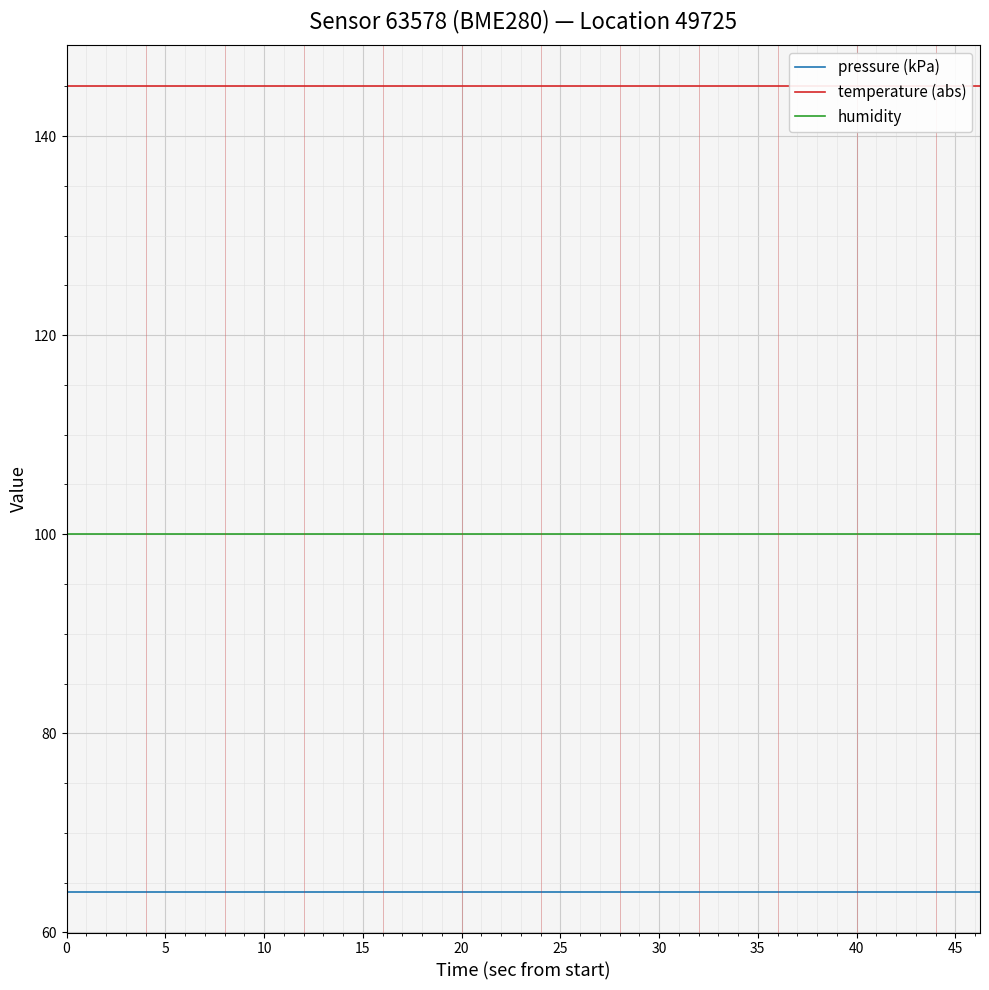

Which series has the largest range (max minus min)?

pressure (kPa)